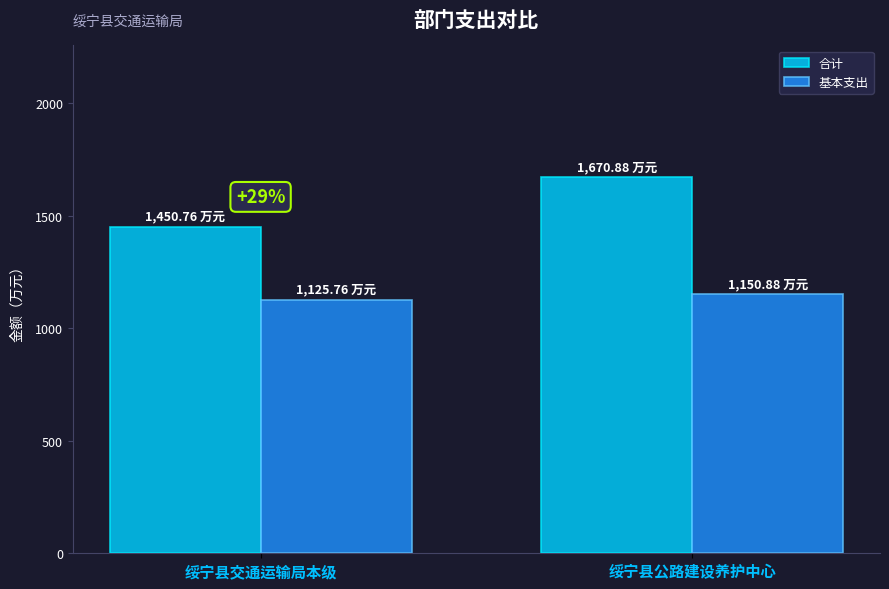

Are the bars grouped side by side (vs. stacked)?

Yes